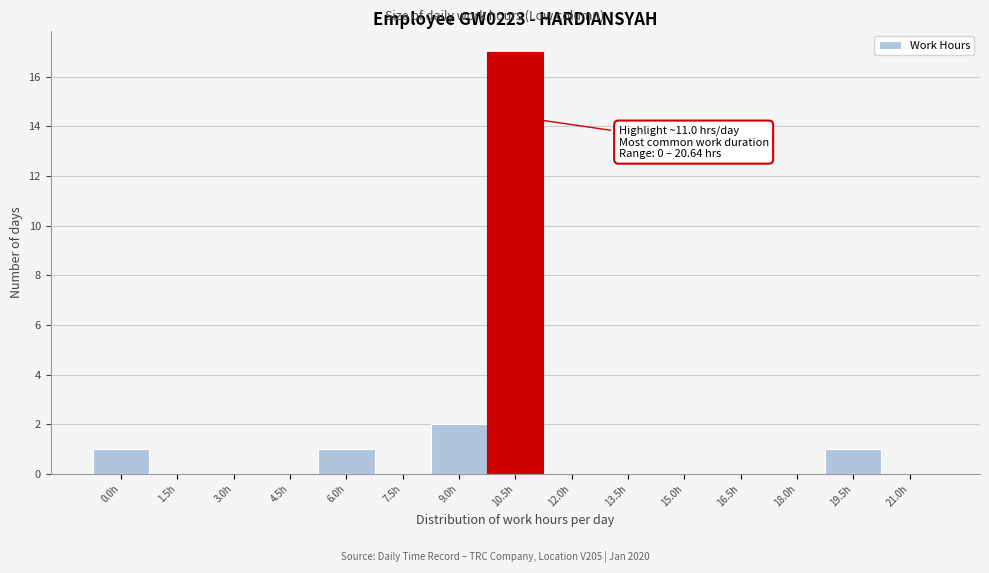

Reading right to left, extract all data points from this chart.

21.0h=0	19.5h=1	18.0h=0	16.5h=0	15.0h=0	13.5h=0	12.0h=0	10.5h=17	9.0h=2	7.5h=0	6.0h=1	4.5h=0	3.0h=0	1.5h=0	0.0h=1